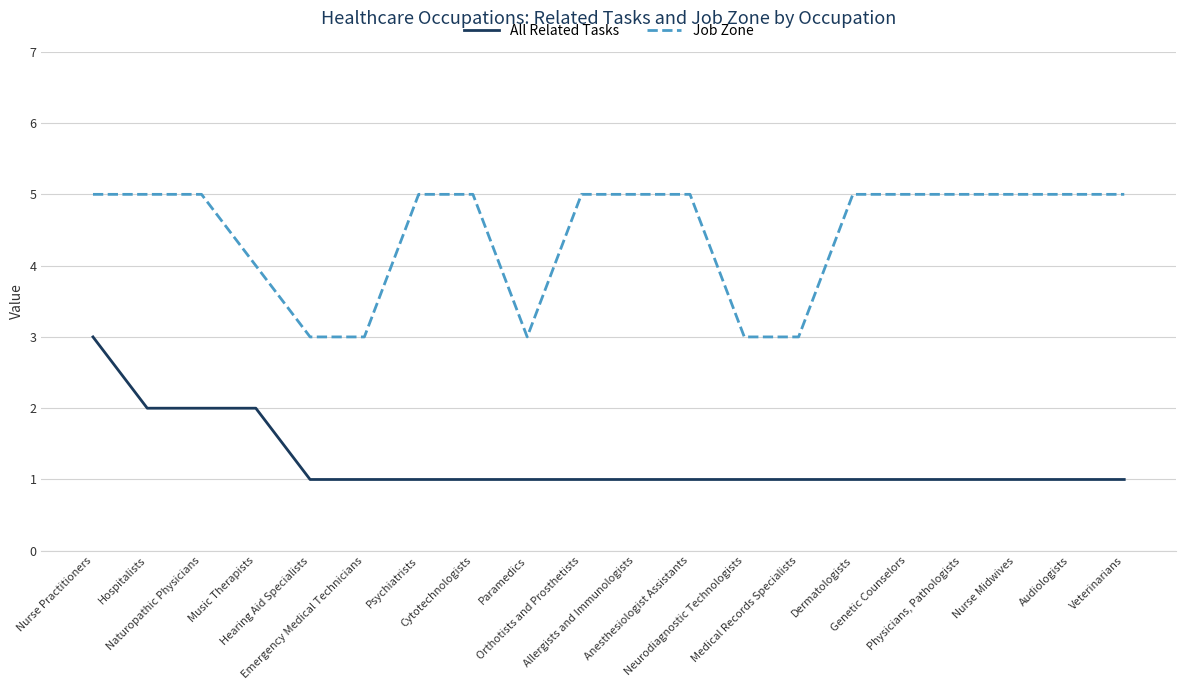

What is the total value across all series at Music Therapists?

6